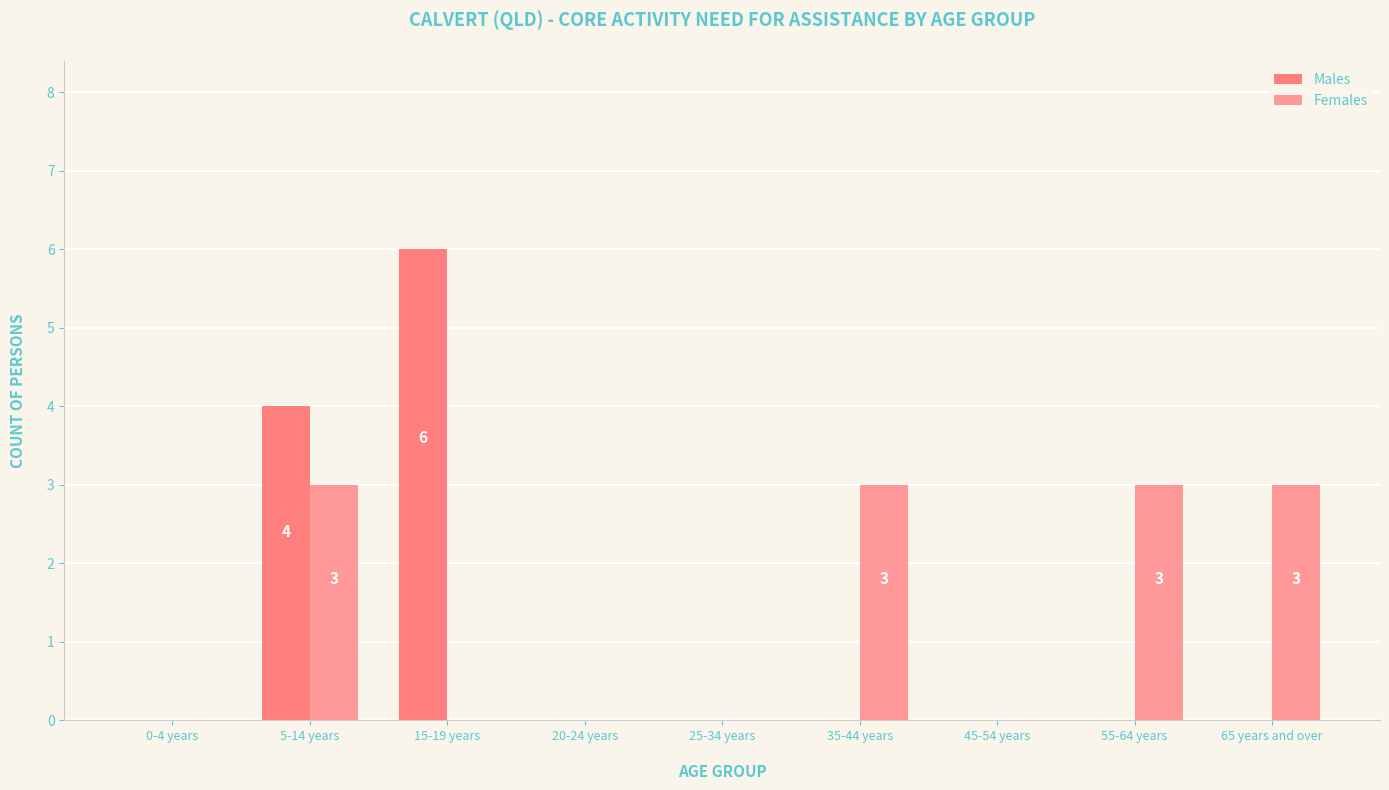

Is it true that Females equals 3 at 55-64 years?

True